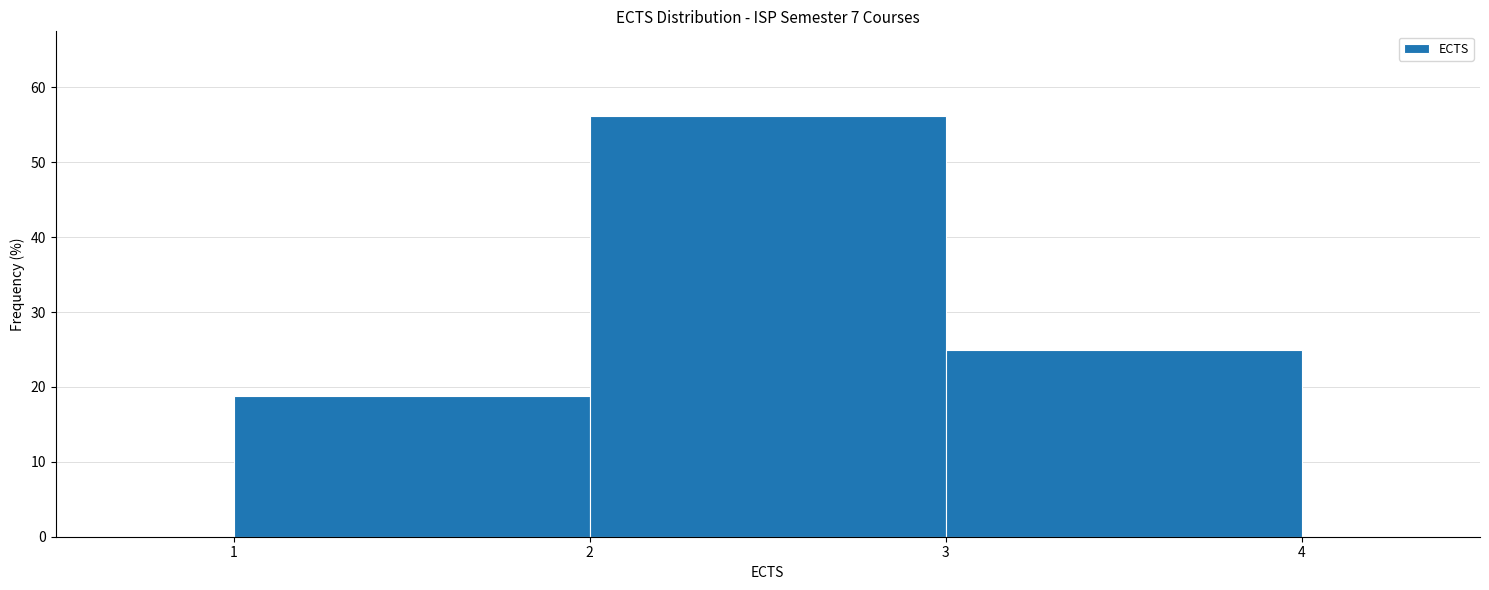

Over which range of the x-axis is the bar tallest?

2 to 3